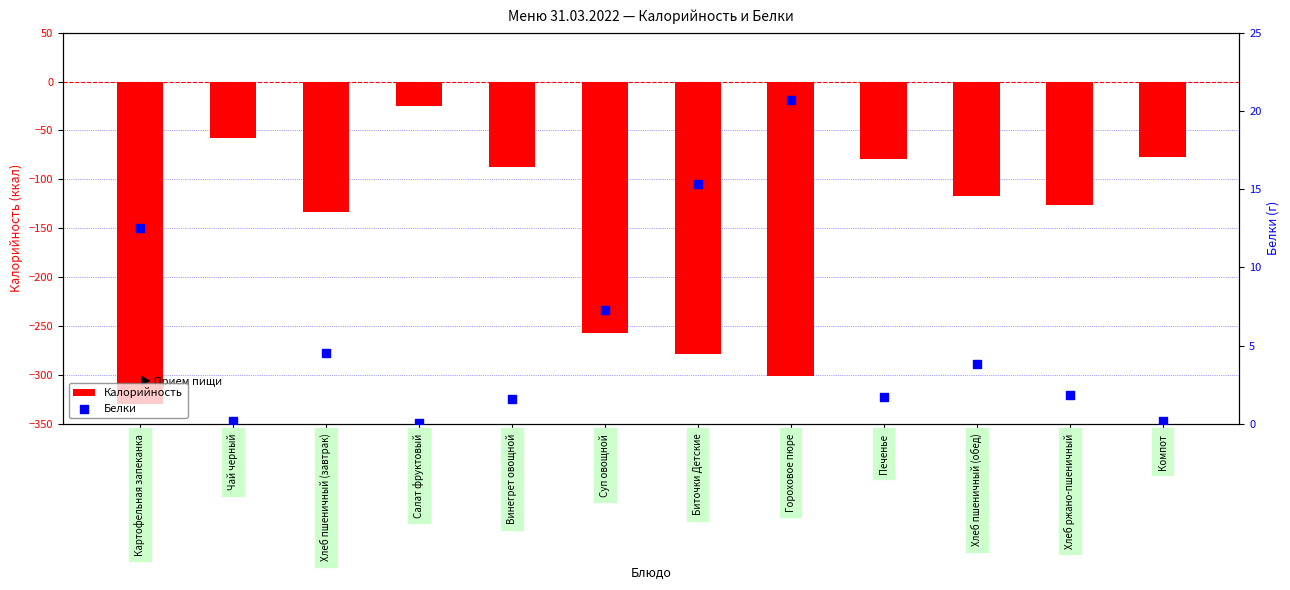

Which series contains the lowest Y value?

Калорийность